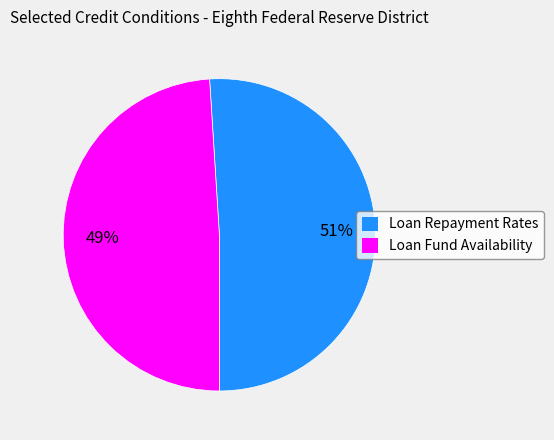

Between Loan Repayment Rates and Loan Fund Availability, which is larger?

Loan Repayment Rates